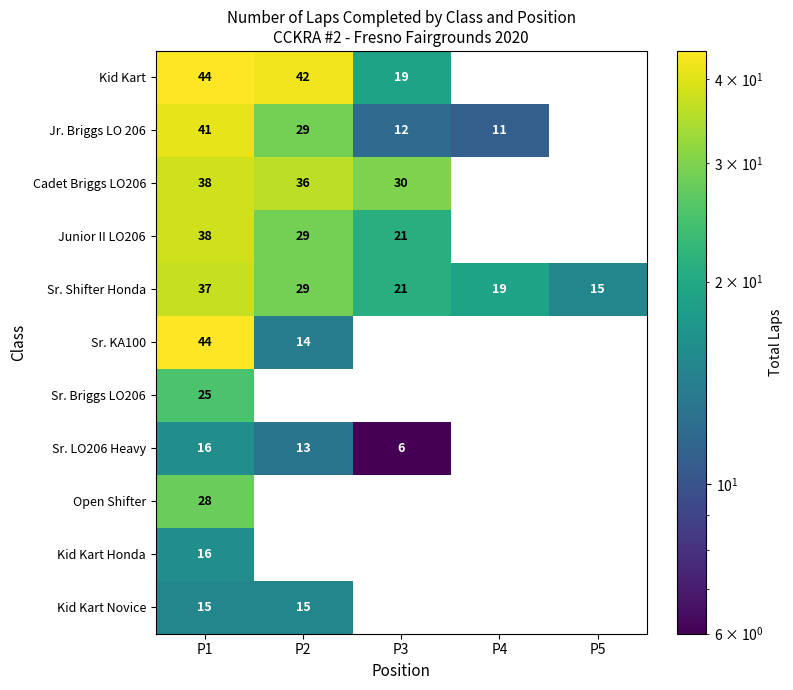

What is the total value across all series at P1?

342